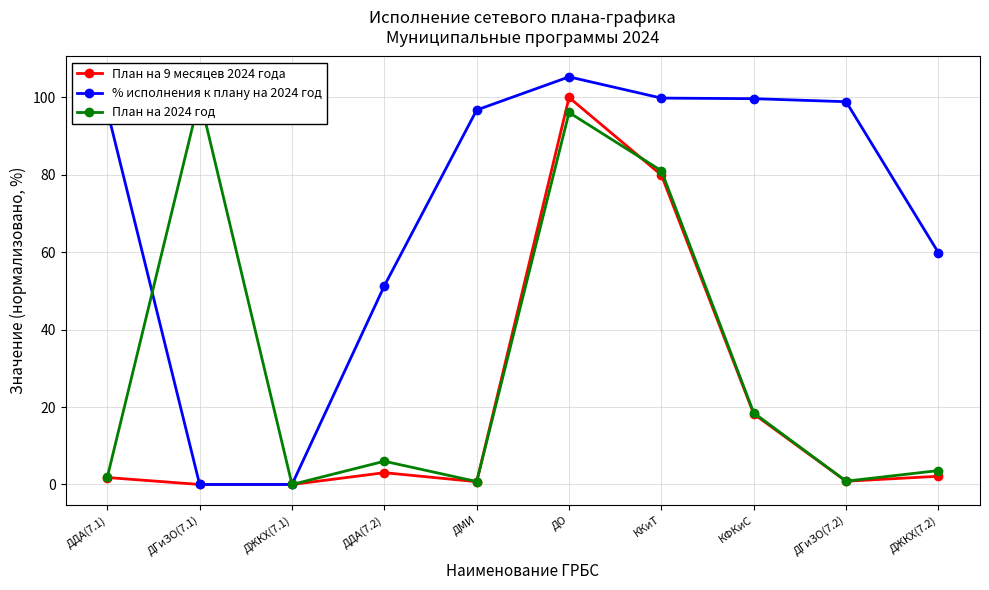

Which has a higher value, ДЖКХ(7.2) or ДГиЗО(7.1)?

ДЖКХ(7.2)